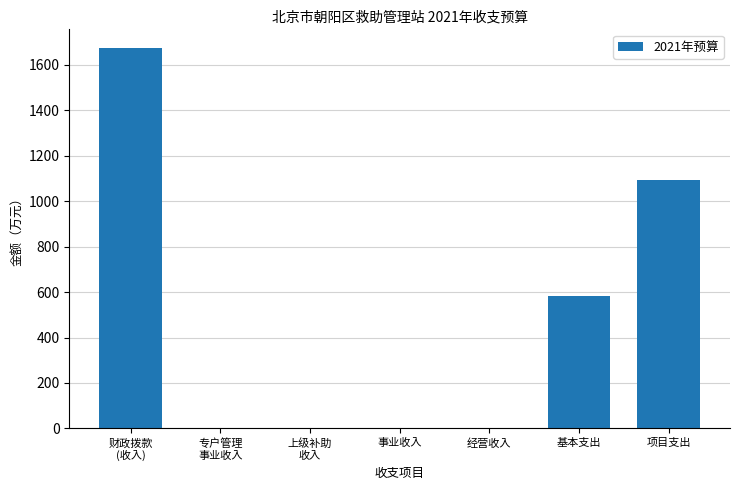

Reading left to right, extract all data points from this chart.

财政拨款
(收入)=1671.8	专户管理
事业收入=0.0	上级补助
收入=0.0	事业收入=0.0	经营收入=0.0	基本支出=581.7	项目支出=1091.7